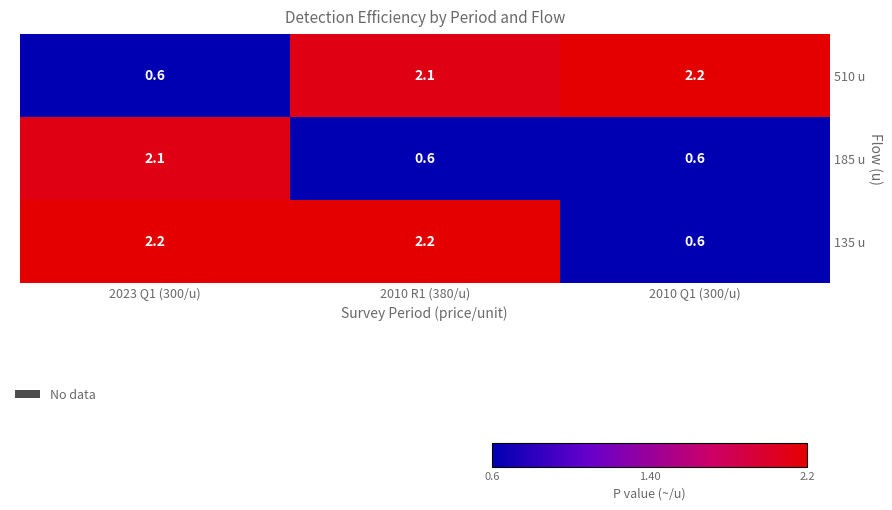

At how many categories does at least one series exceed 1?

3